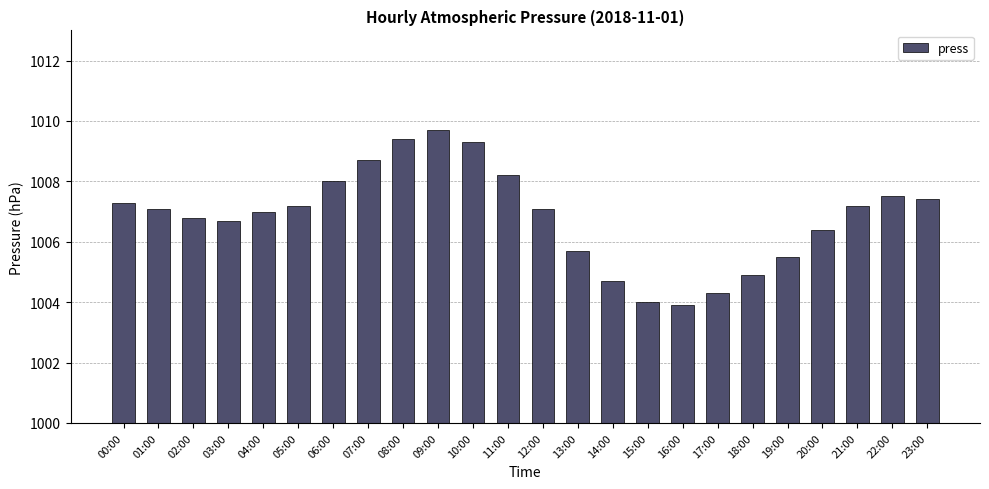

What is the approximate value at 02:00?

1006.8